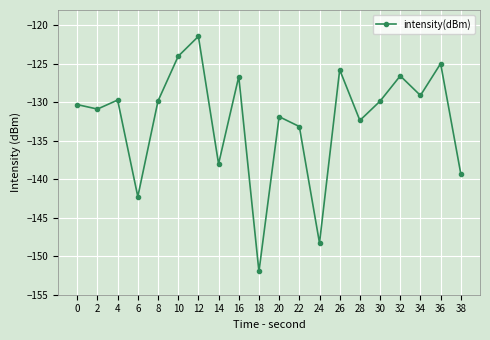

What value does the data have at 10?

-124.0